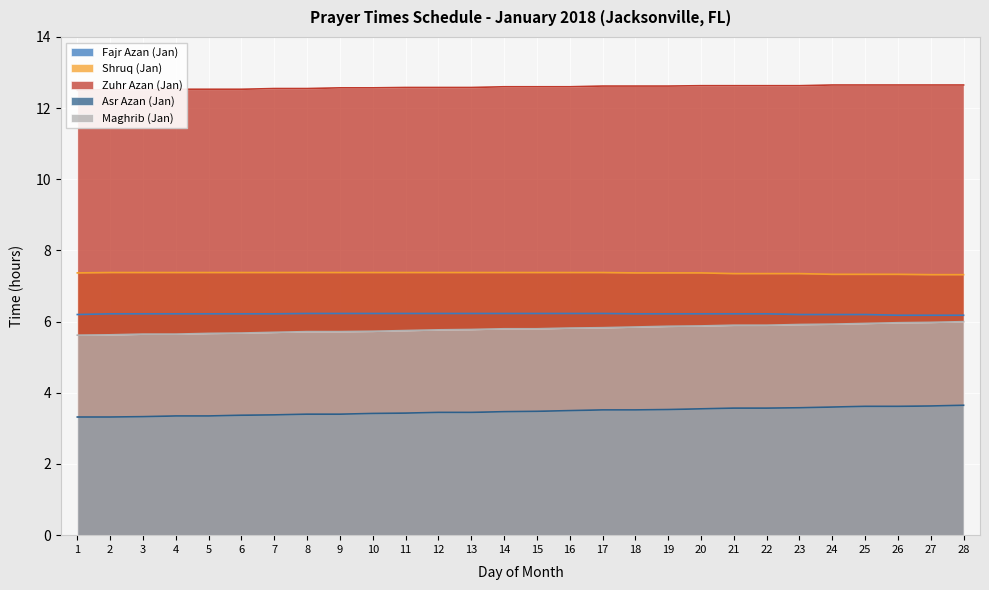

Which series has the largest range (max minus min)?

Maghrib (Jan)